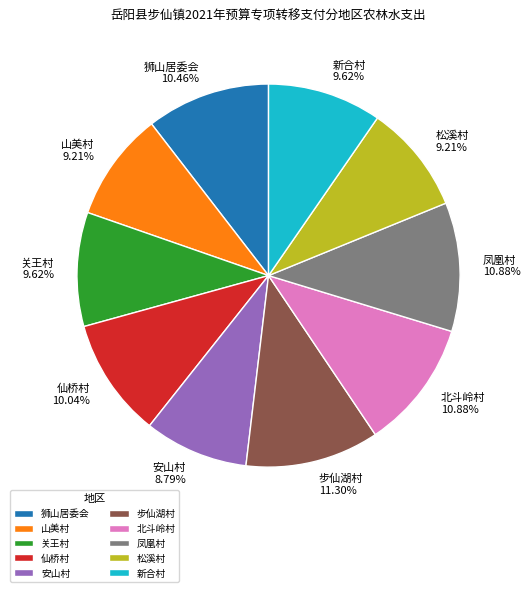

Does any single category account for the majority?

No